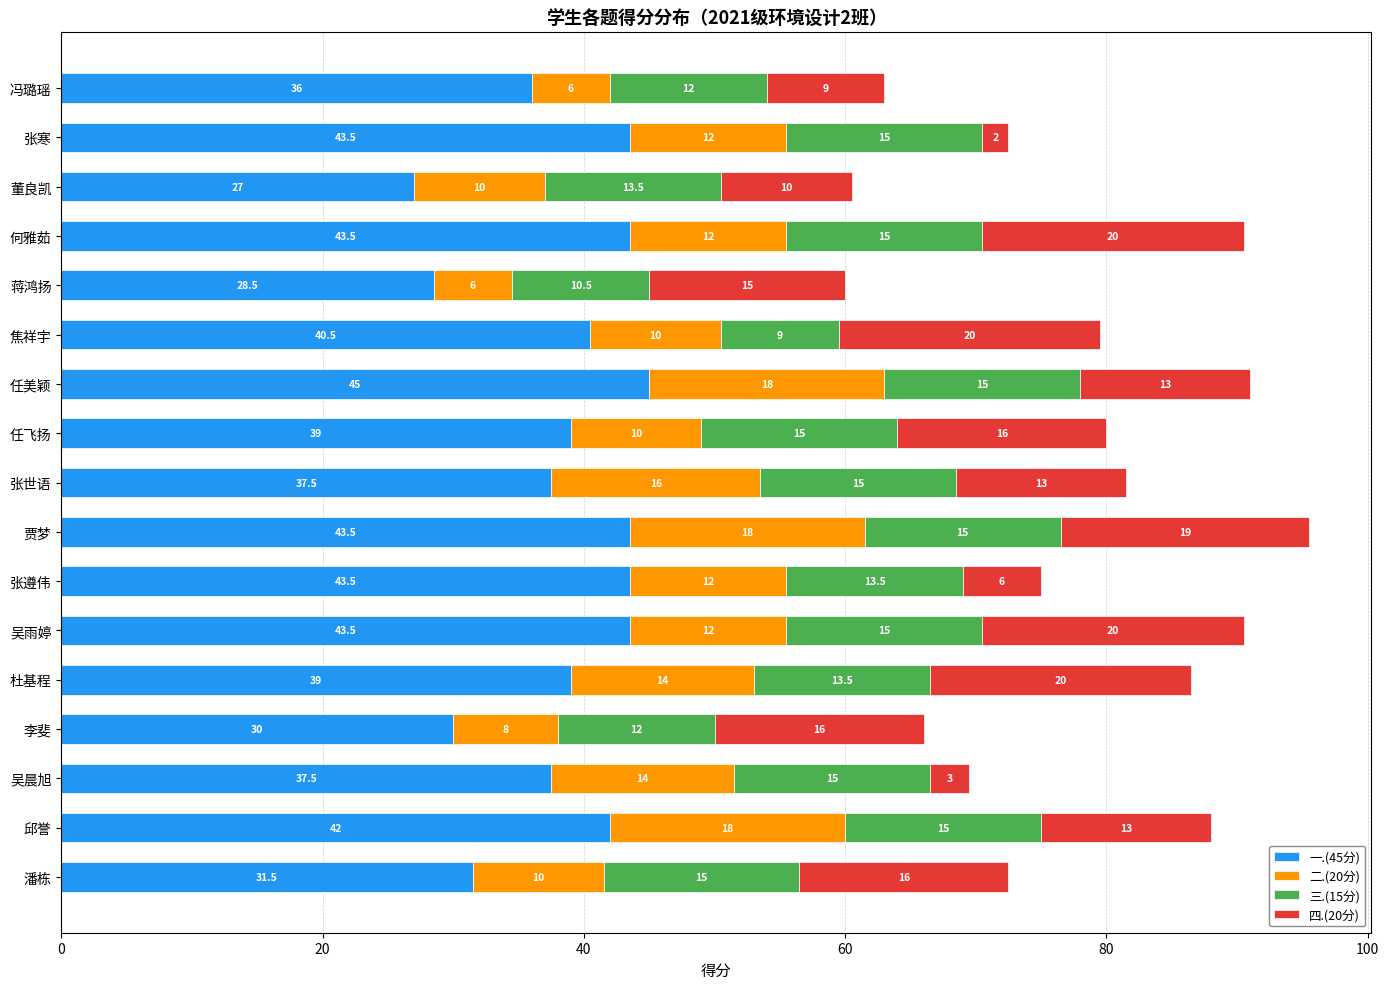

At which label does 一.(45分) reach its peak?

任美颖